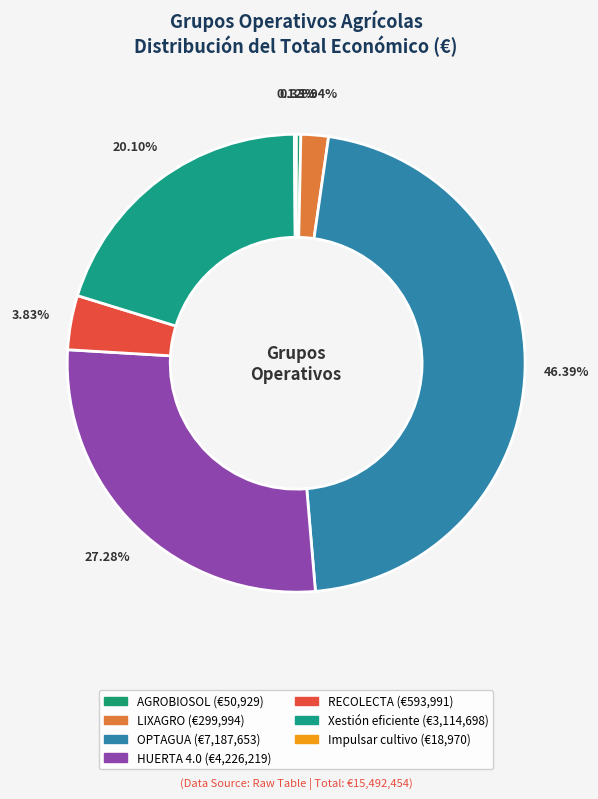

Is it true that OPTAGUA is 52% of the pie?

False